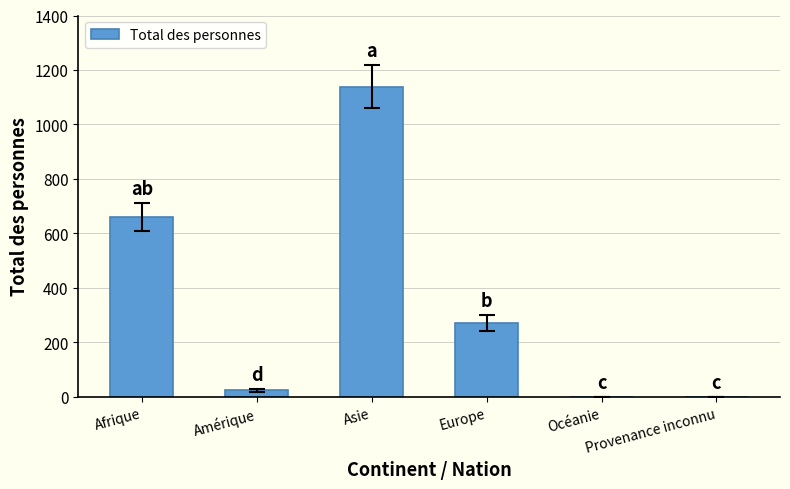

How many distinct data groups are displayed?

1